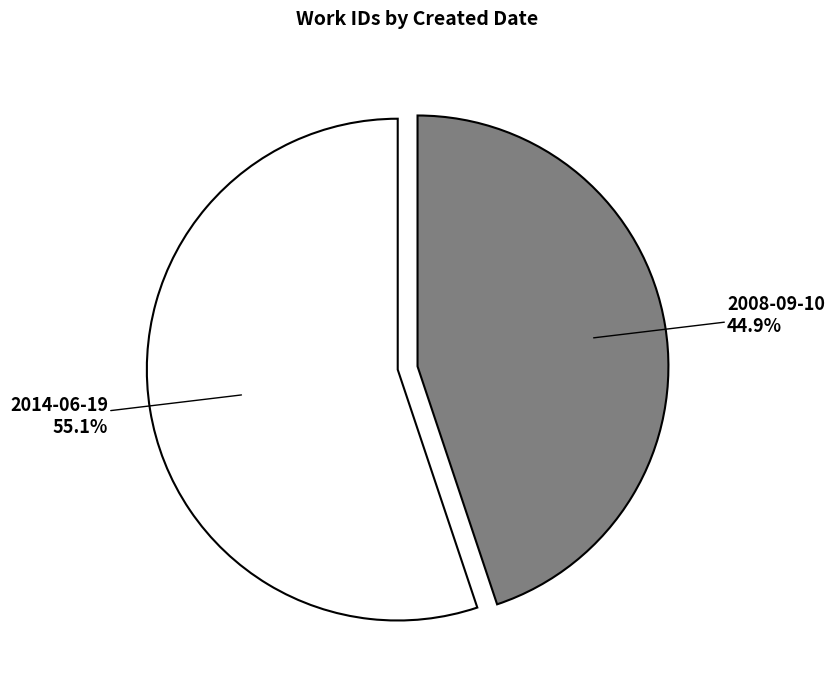

The 2008-09-10 slice represents 45% of the pie. True or false?

True